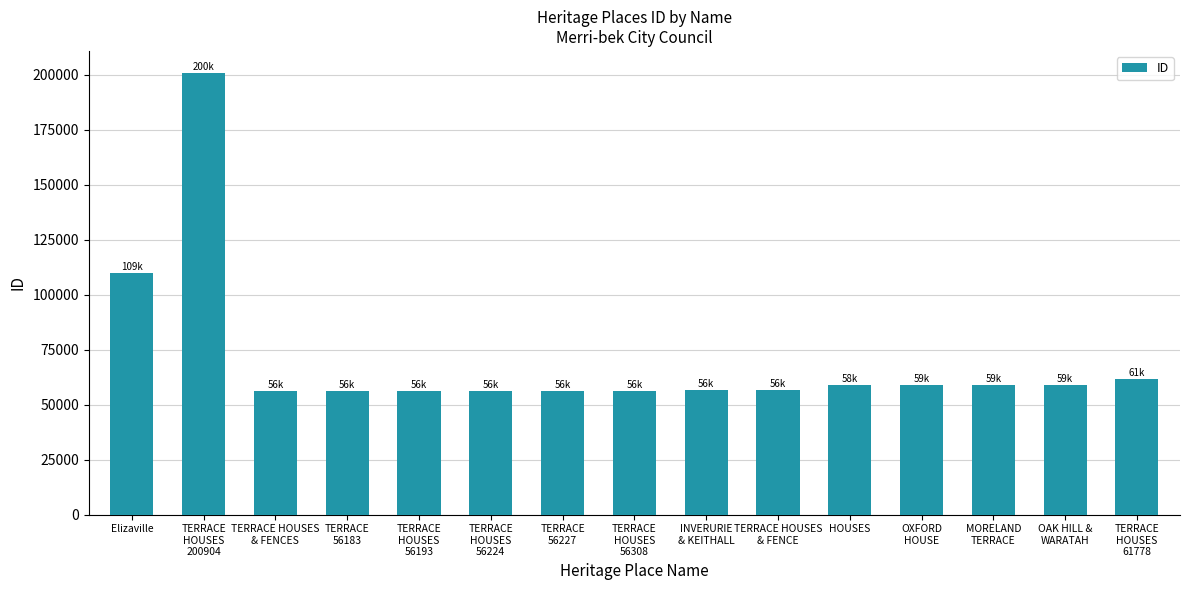

The value at TERRACE HOUSES
& FENCES is 56180. True or false?

True